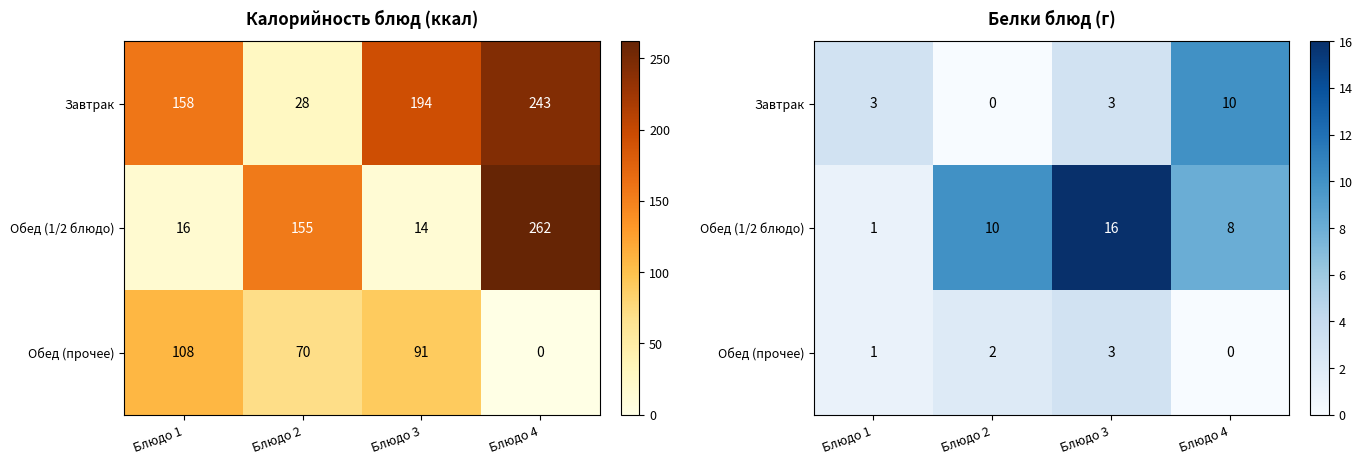

How many data points in Обед (1/2 блюдо) are above 10?

1